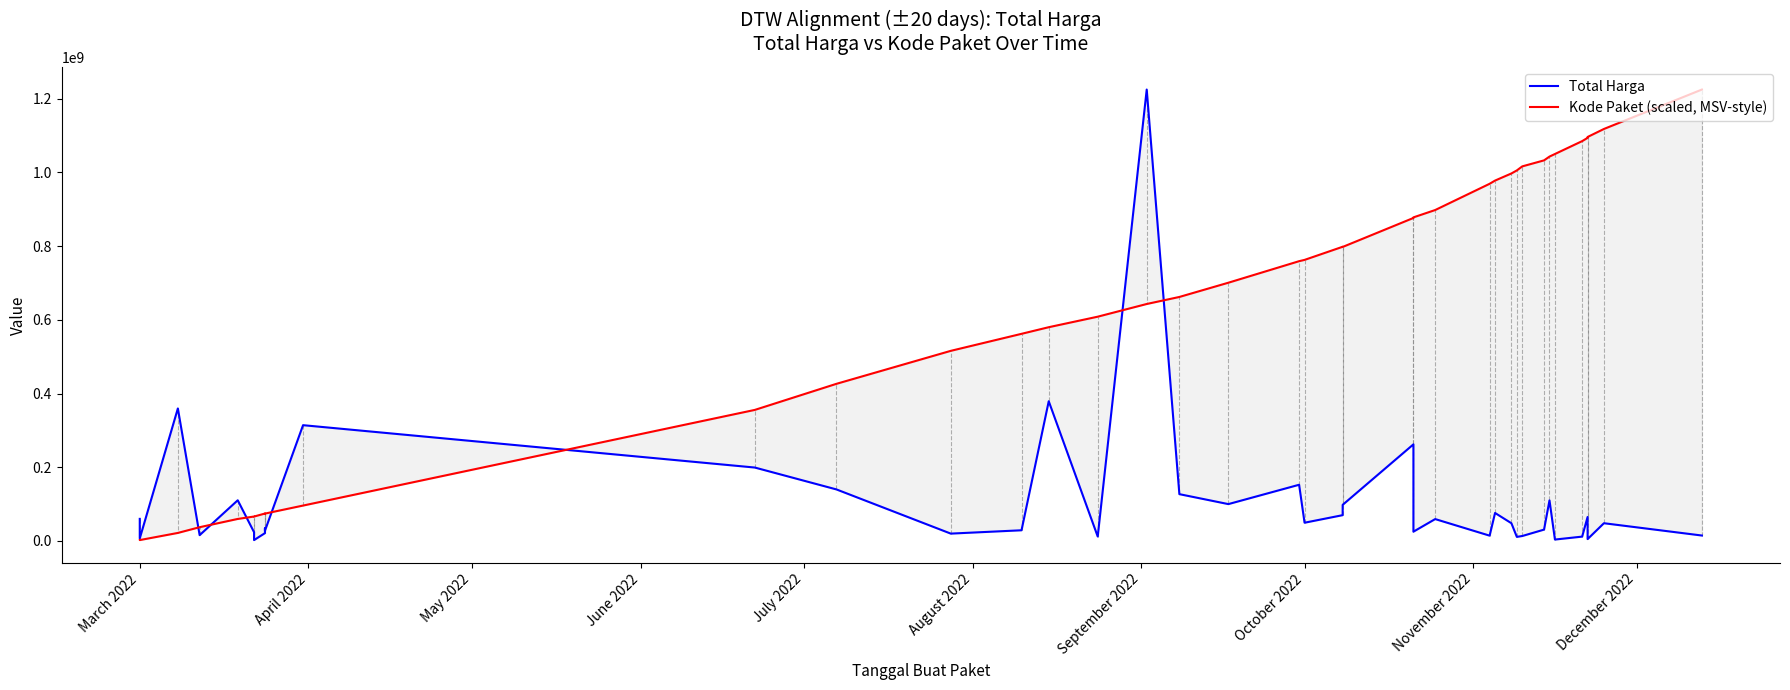

What is the maximum value for Kode Paket (scaled, MSV-style)?

1224682000.0